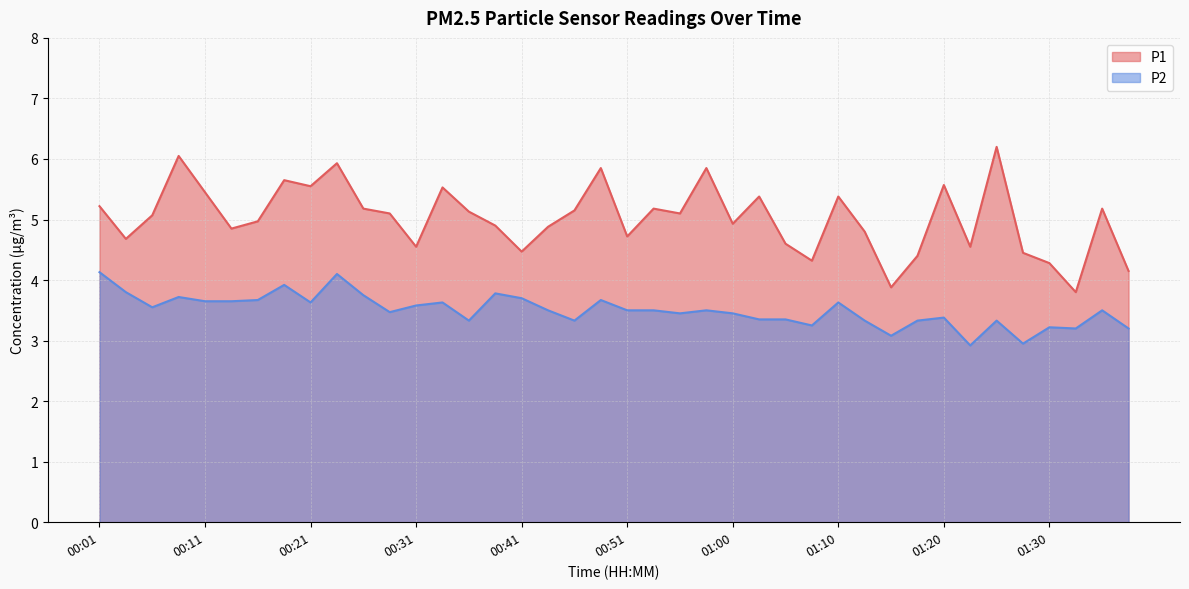

Count the number of categories in the chart.

40